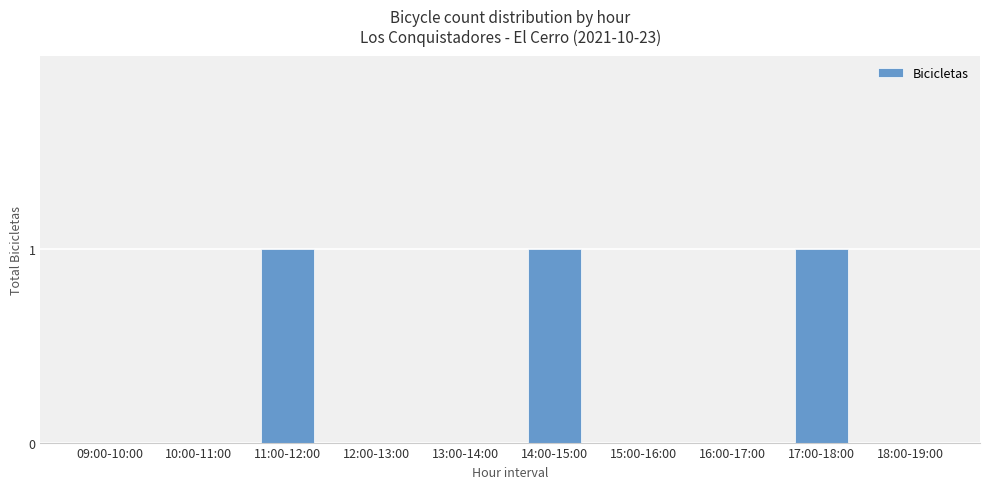

What is the sum of all values?

3